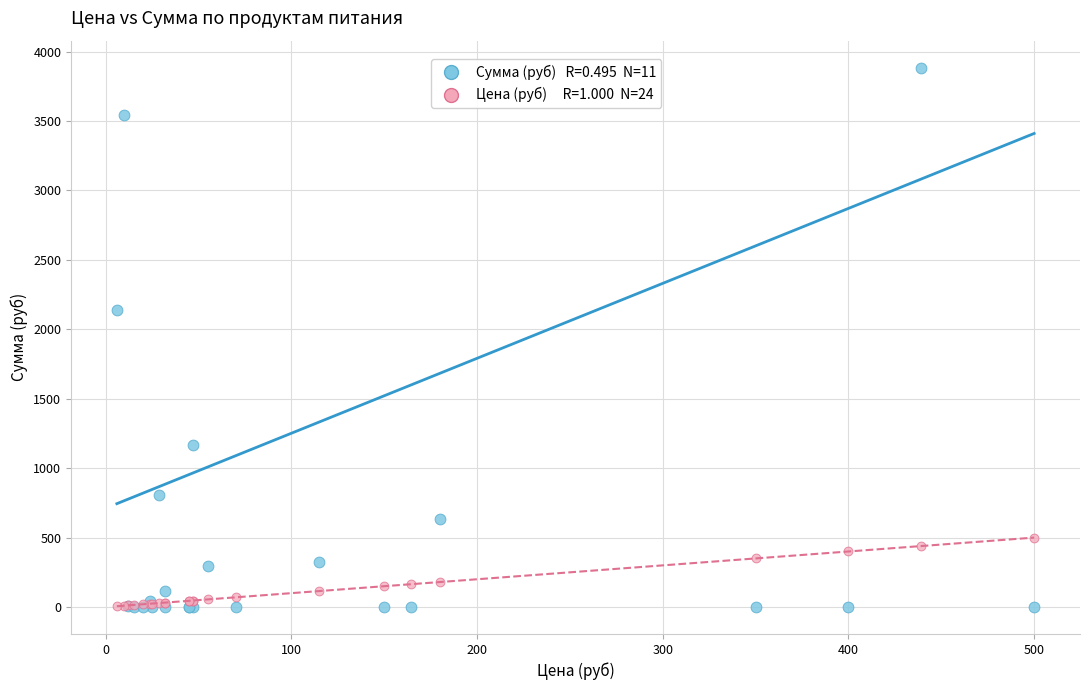

Across all series, what Y value is closest to 1942?

2136.0